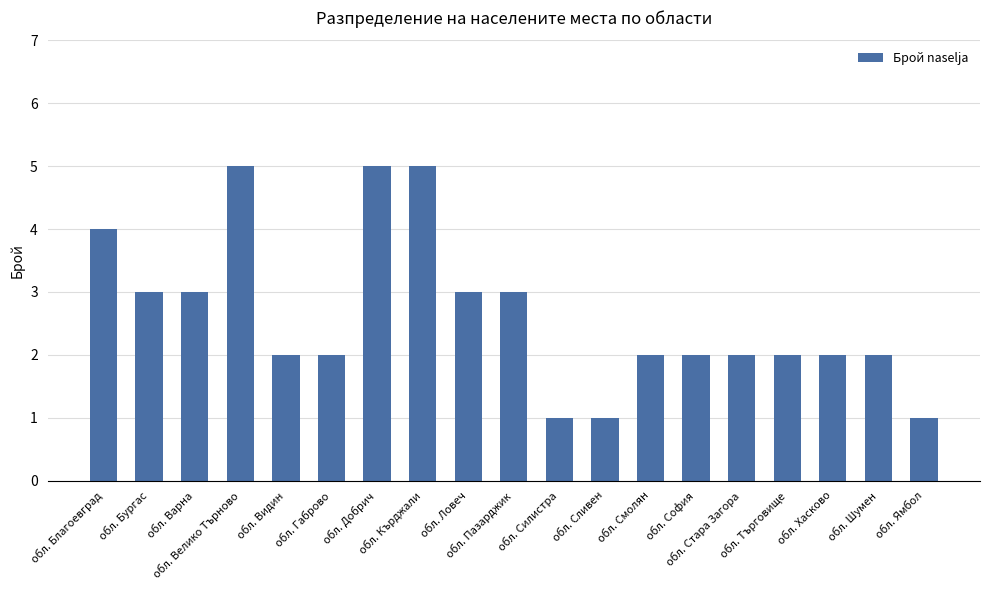

Is it true that the value at обл. Хасково is 2?

True